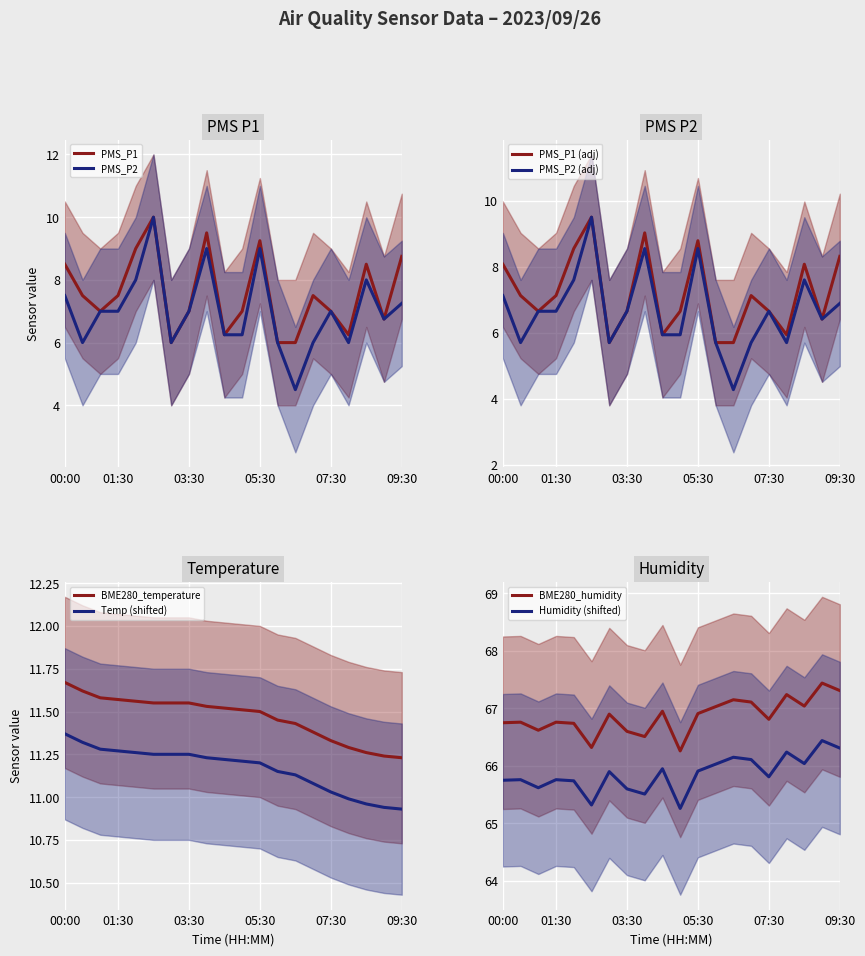

True or false: PMS_P2 has a value of 9.8 at 07:30.

False